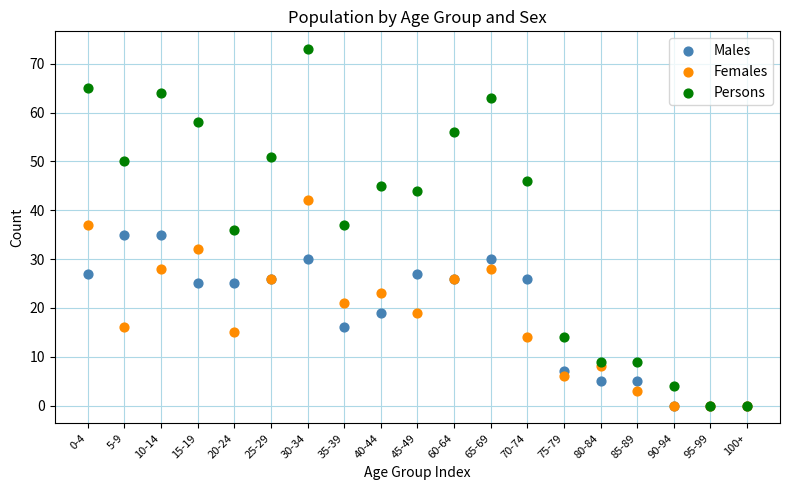

Which series has the largest Y range (max minus min)?

Persons